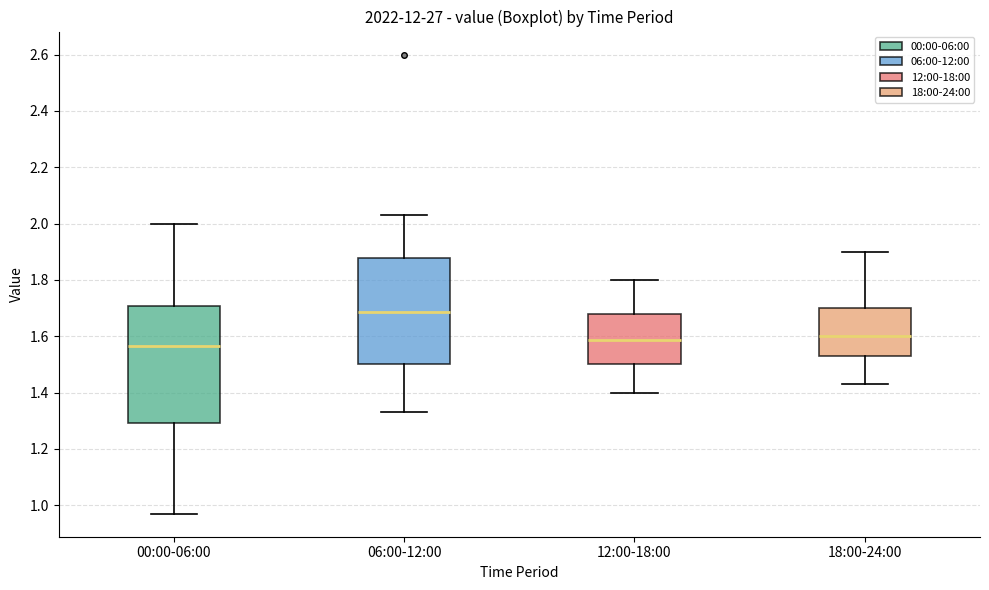

Reading left to right, read every box against the y-axis: the position of its median line, the range the box covers, and the ends of its whiskers. The values are not printed on the chart, so give them approximately, as read against the axis.

00:00-06:00: median 1.56, box 1.30 to 1.70, whiskers 0.98 to 2.00
06:00-12:00: median 1.68, box 1.50 to 1.88, whiskers 1.34 to 2.04
12:00-18:00: median 1.58, box 1.50 to 1.68, whiskers 1.40 to 1.80
18:00-24:00: median 1.60, box 1.54 to 1.70, whiskers 1.44 to 1.90